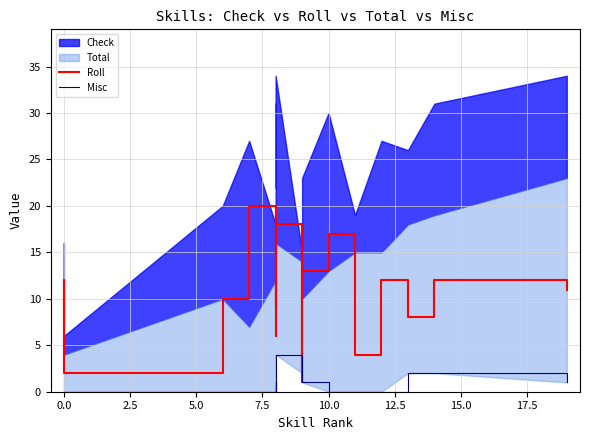

Does the chart display data point markers on the line(s)?

No